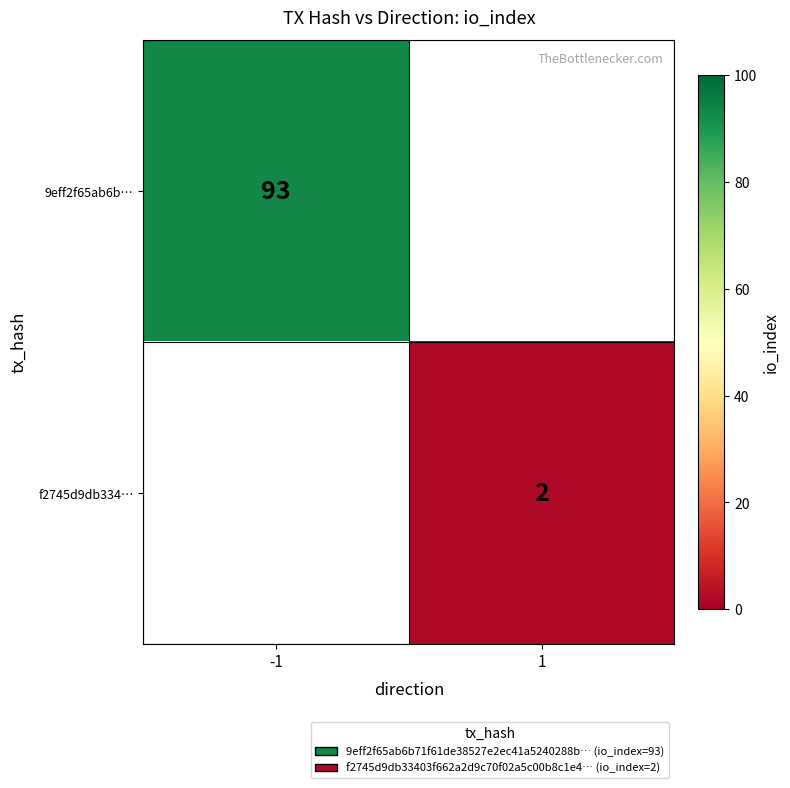

The 9eff2f65ab6b… series shows 93 at -1. True or false?

True